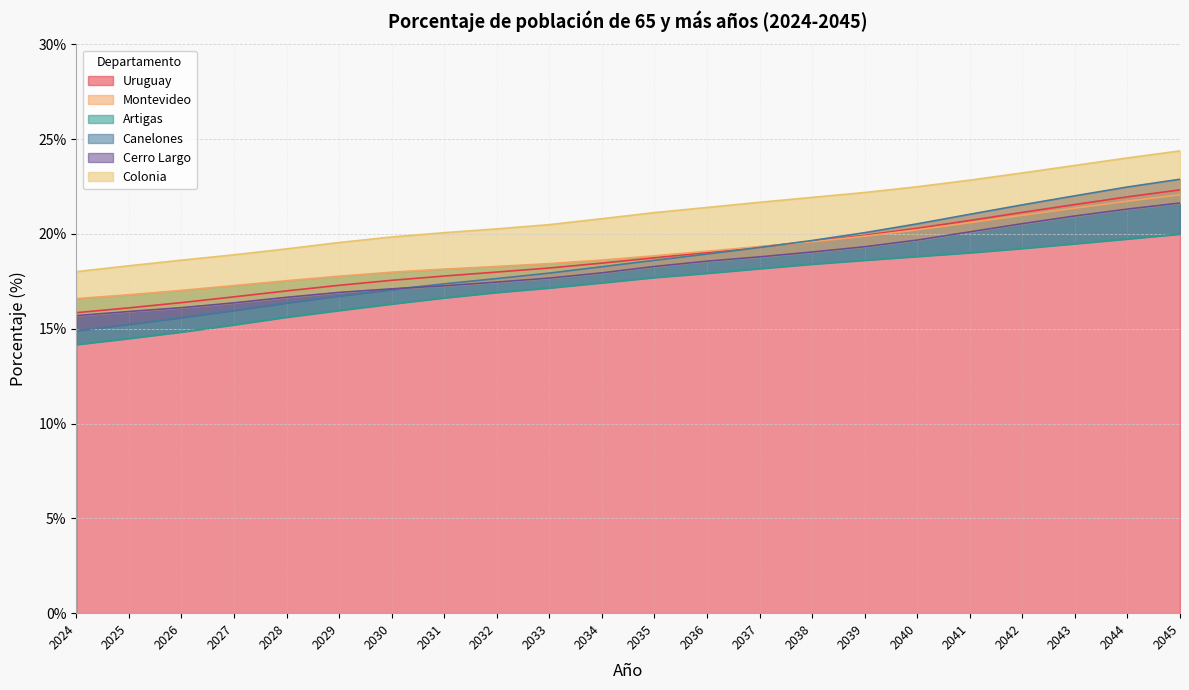

How many values in the Cerro Largo series exceed 18?

11